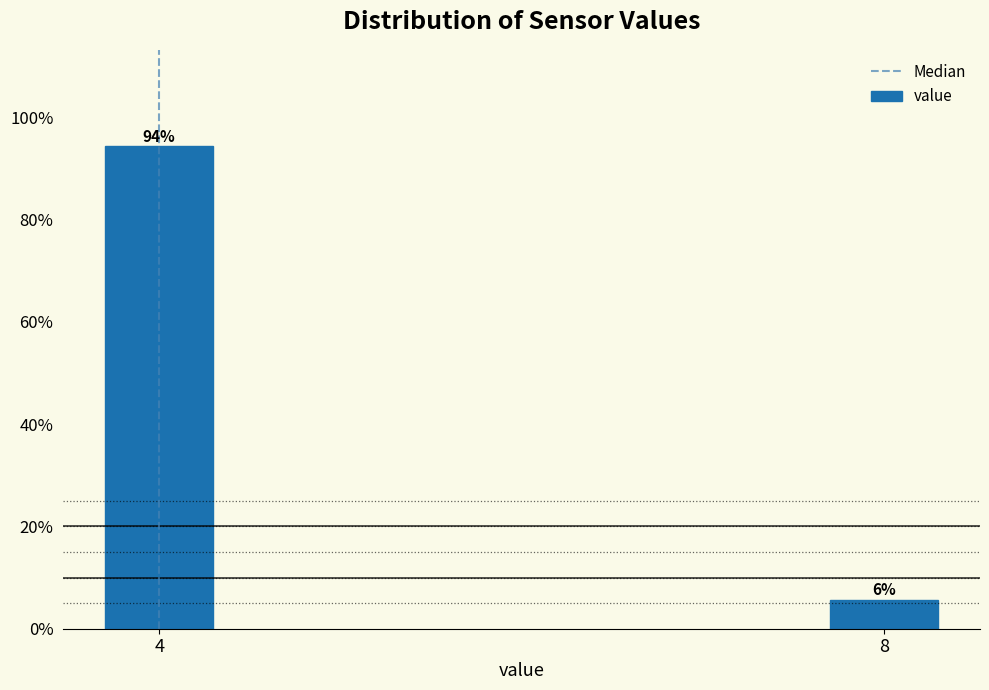

Between 4 and 8, which is larger?

4